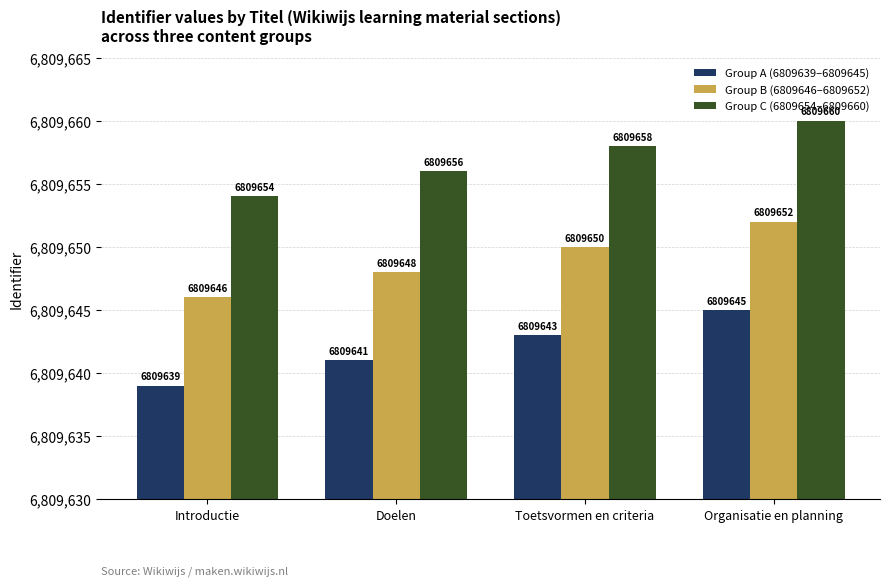

What is the total value across all series at Toetsvormen en criteria?

20428951